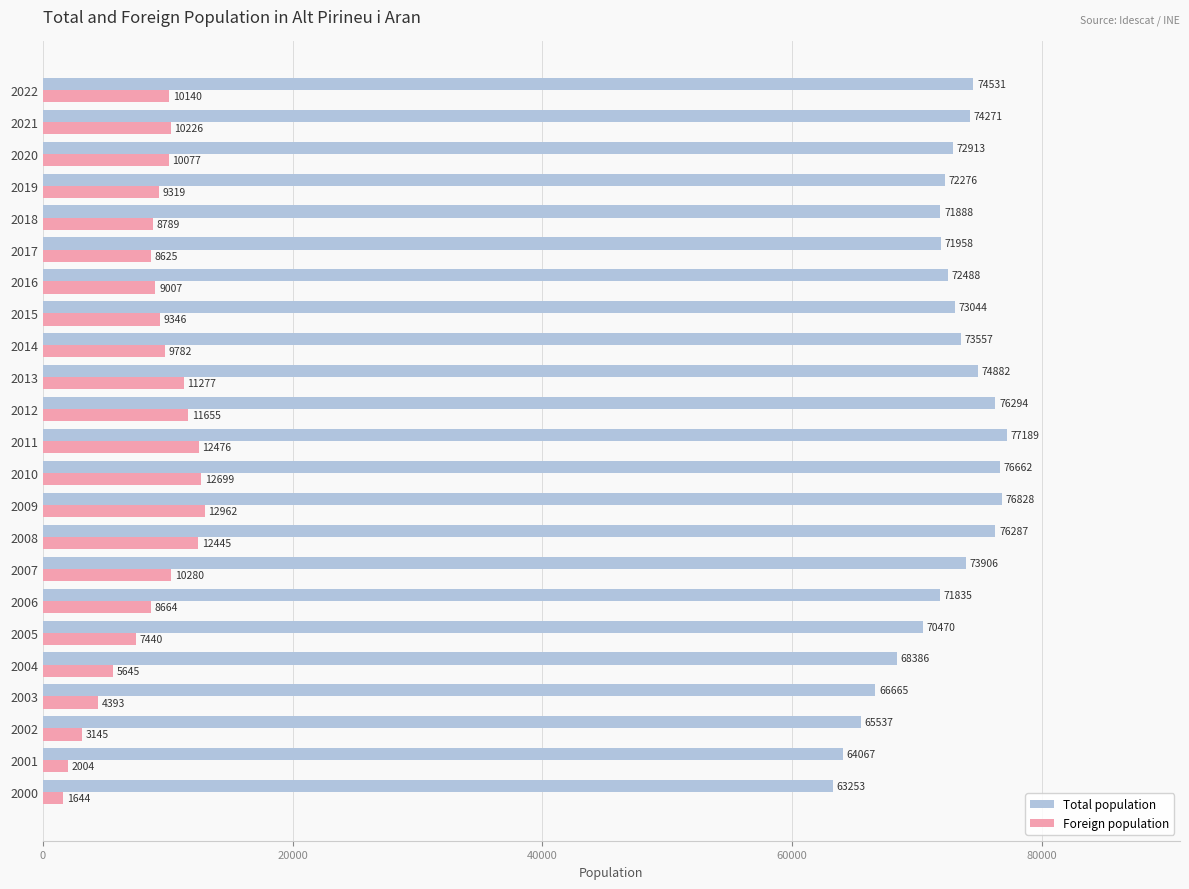

True or false: Foreign population has a value of 5321 at 2015.

False